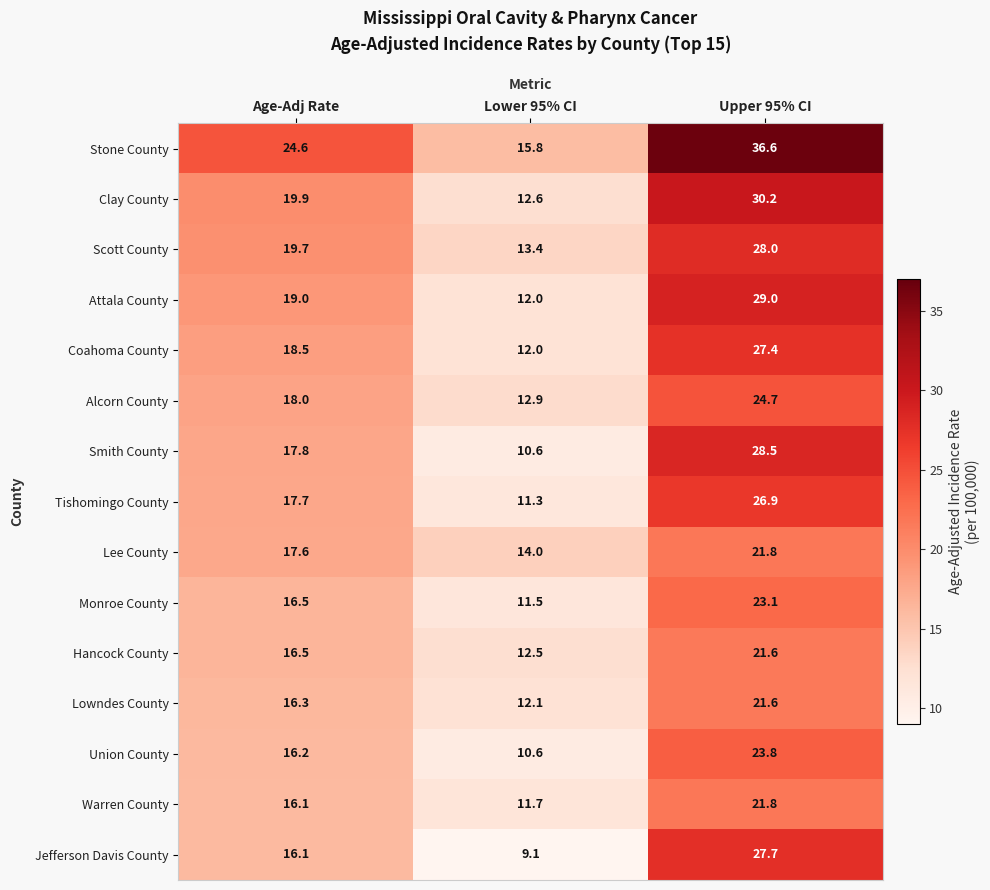

Which label corresponds to the largest value in the chart?

Upper 95% CI